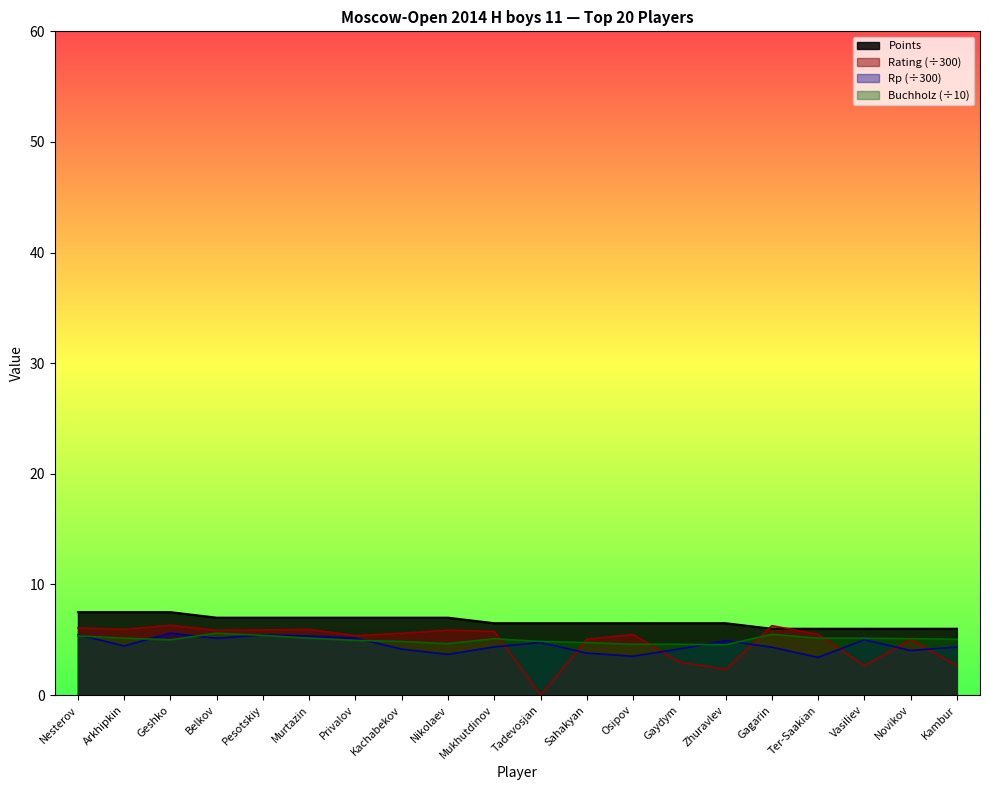

How many lines are shown in the chart?

4